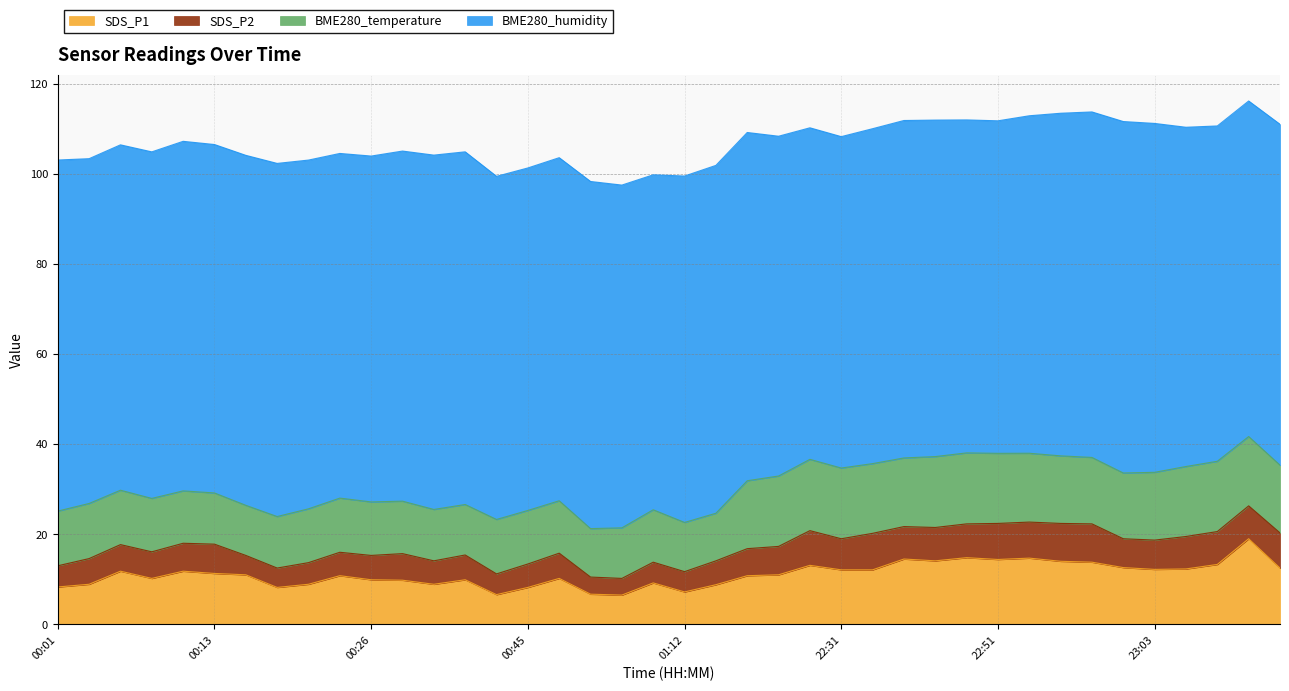

What is the sum of all SDS_P1 values?

444.4